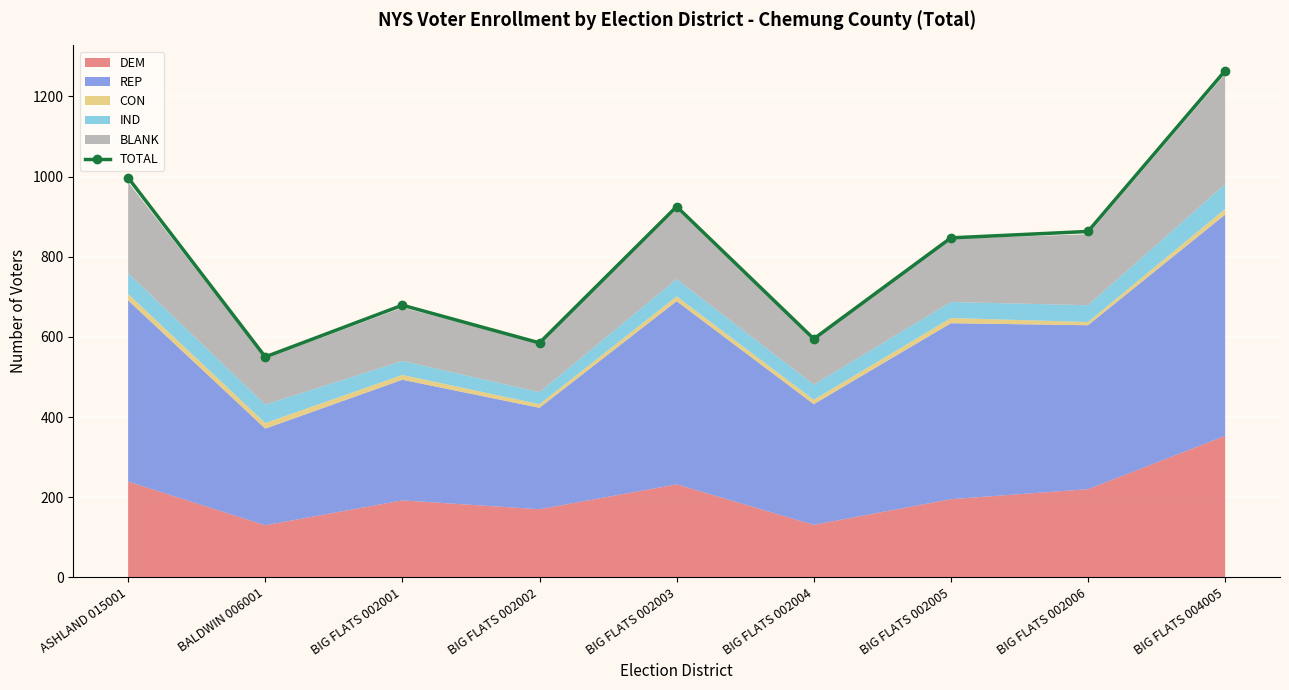

What is the minimum value shown in the chart?

550